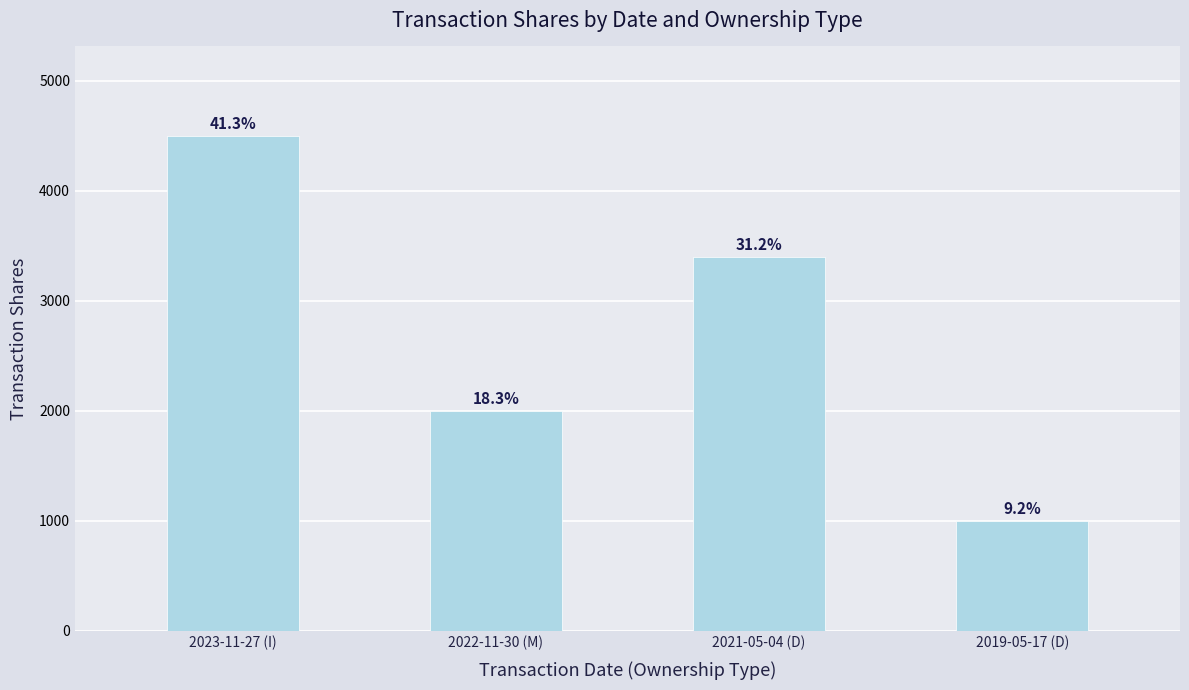

How many bars are there in total?

4